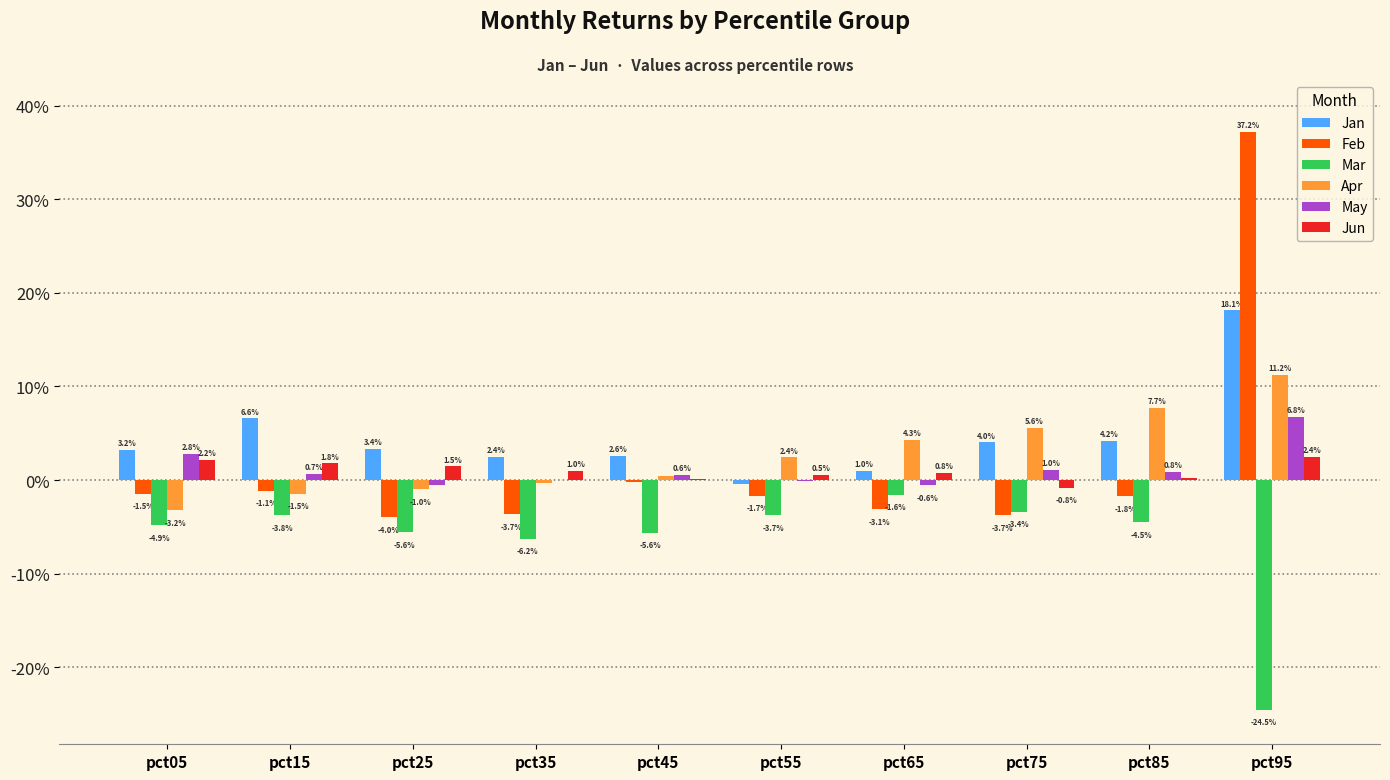

At which label does Jun reach its peak?

pct95